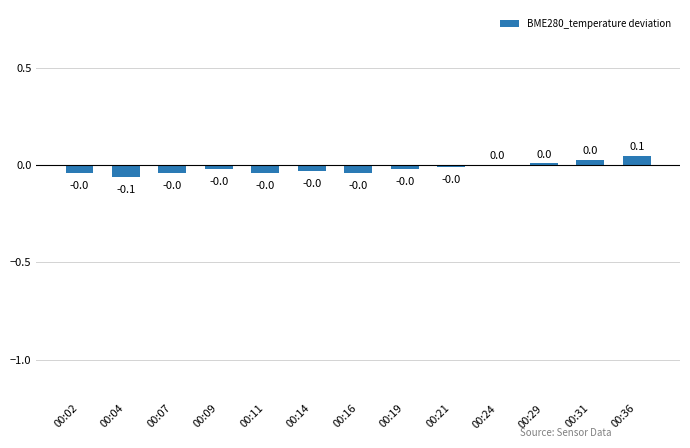

How many data points does each series have?

13